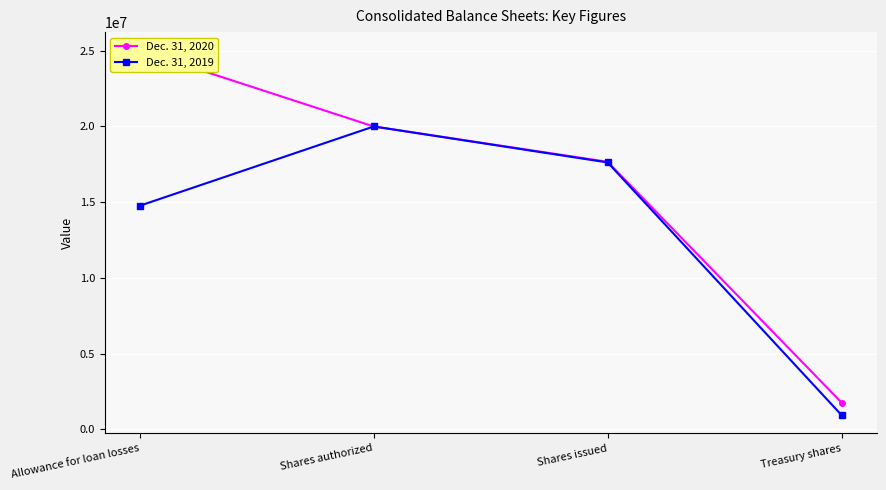

How many lines are shown in the chart?

2